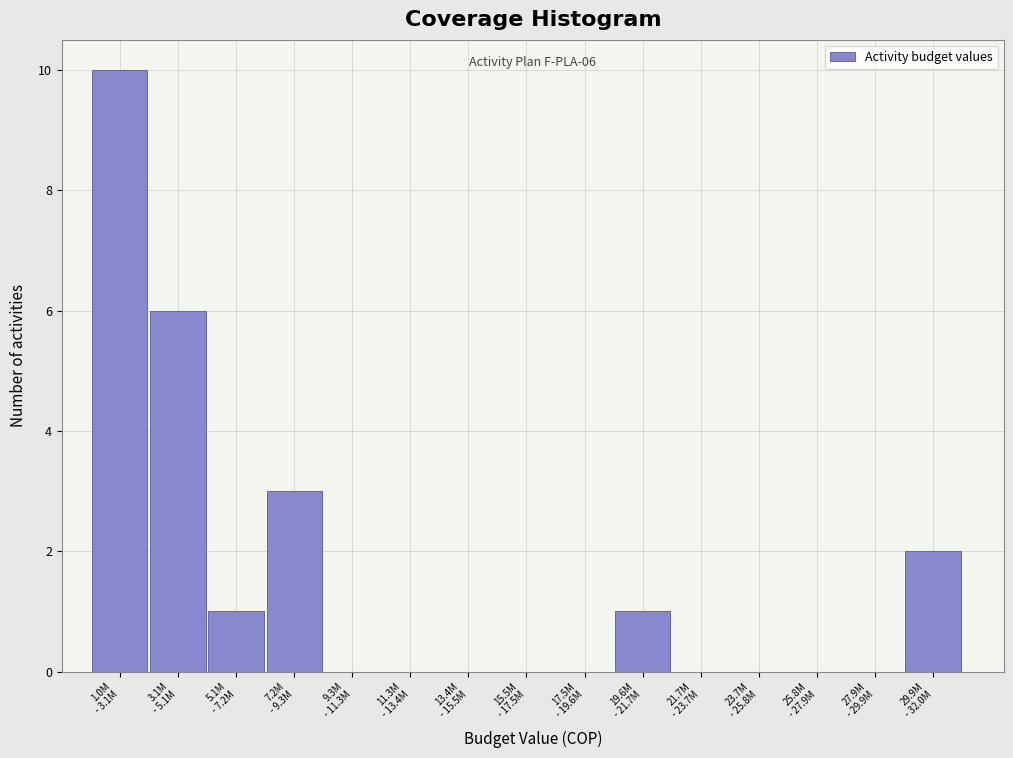

What is the sum of all values?

23